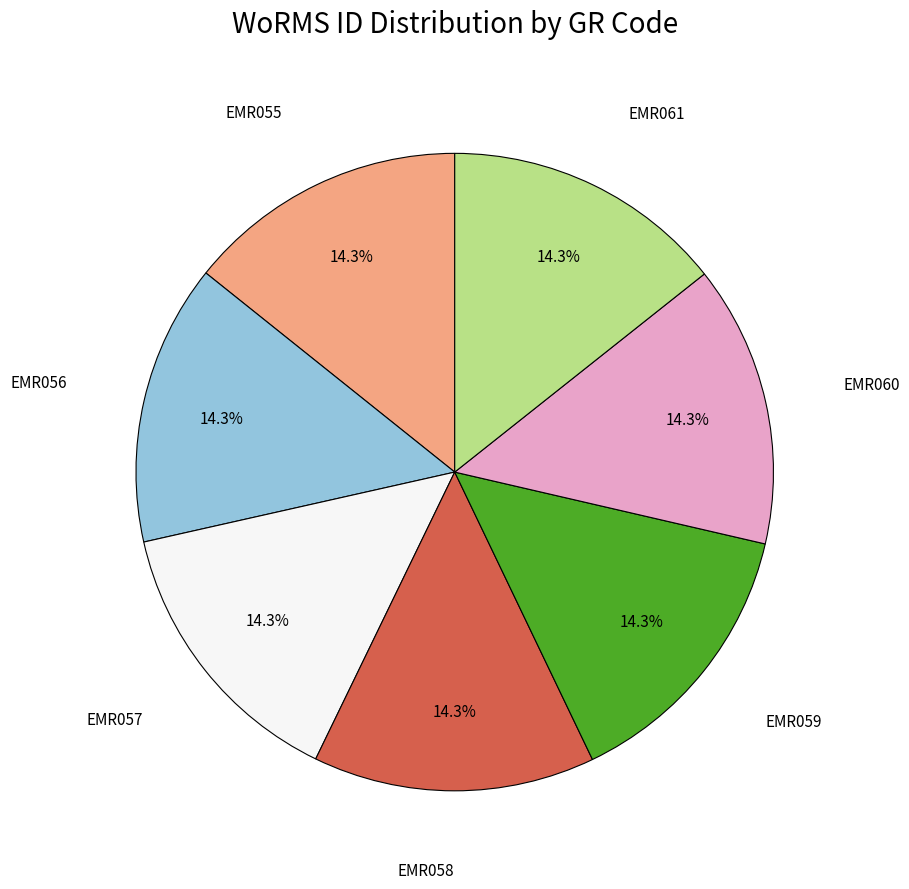

Does any single category account for the majority?

No